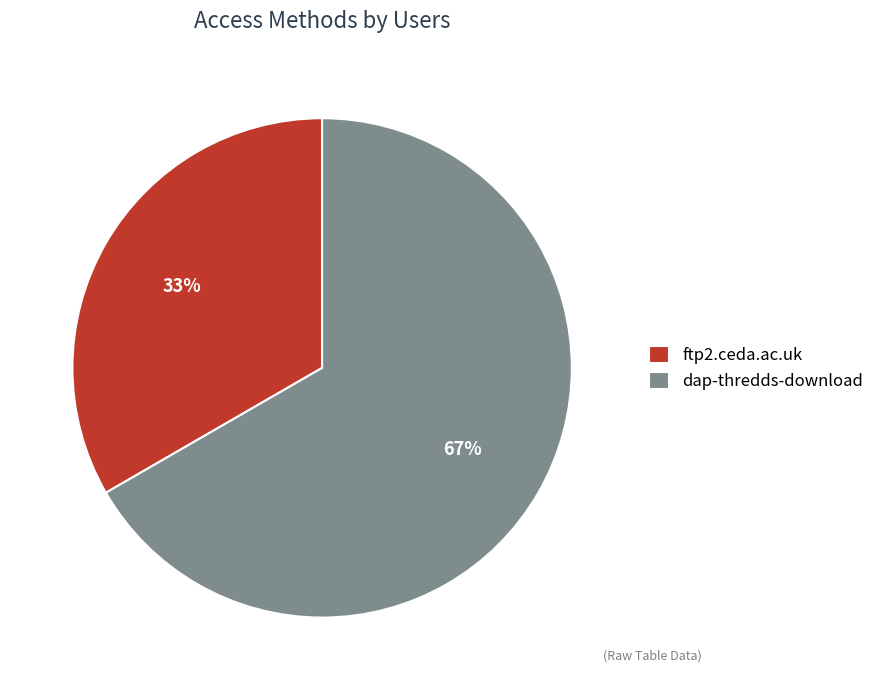

To the nearest percent, what is the combined percentage of dap-thredds-download and ftp2.ceda.ac.uk?

100%